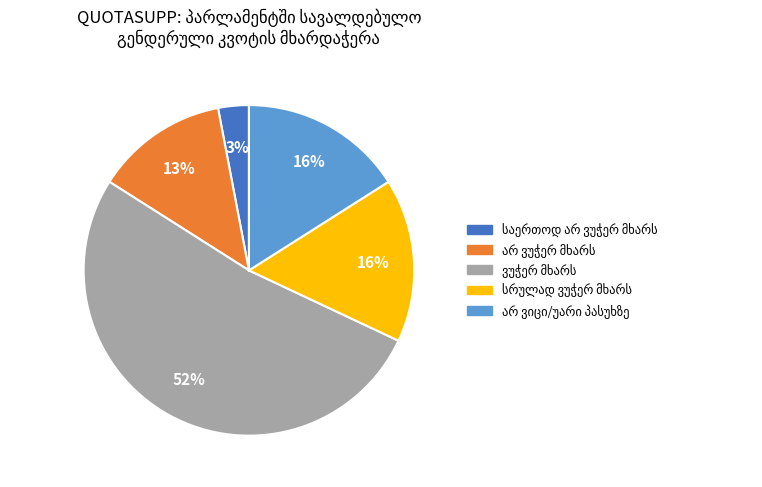

To the nearest percent, what is the average slice percentage?

20%